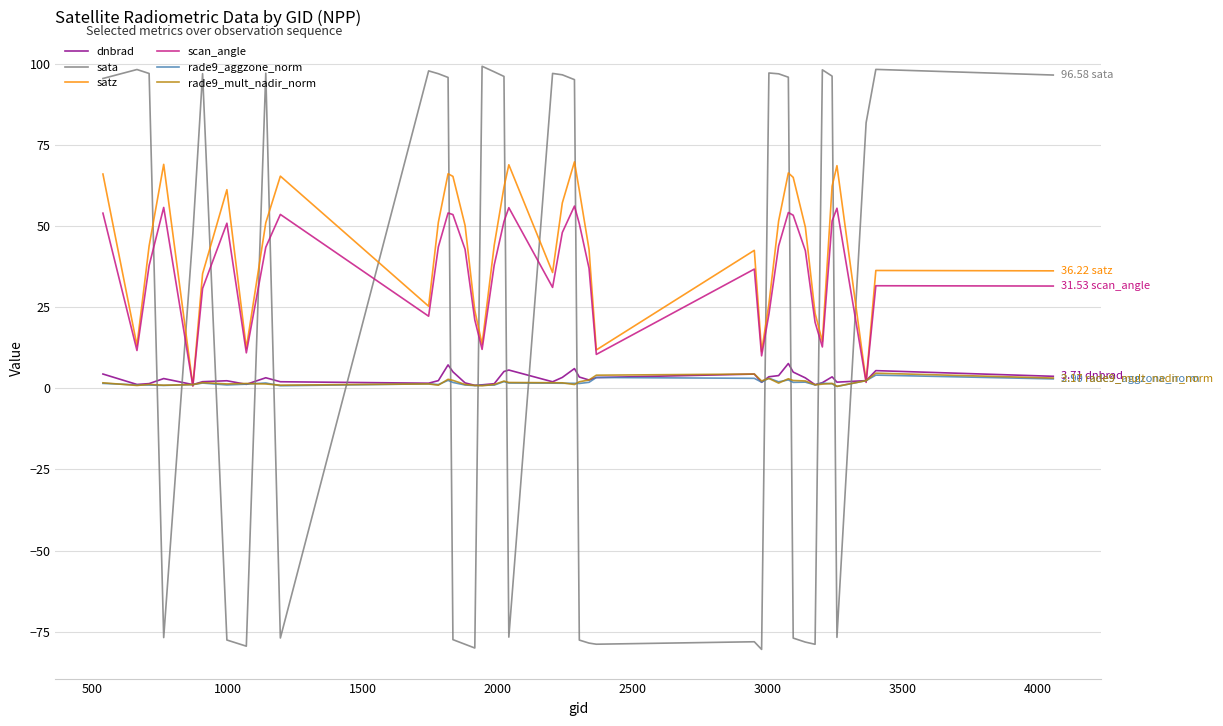

Which series has the largest range (max minus min)?

sata